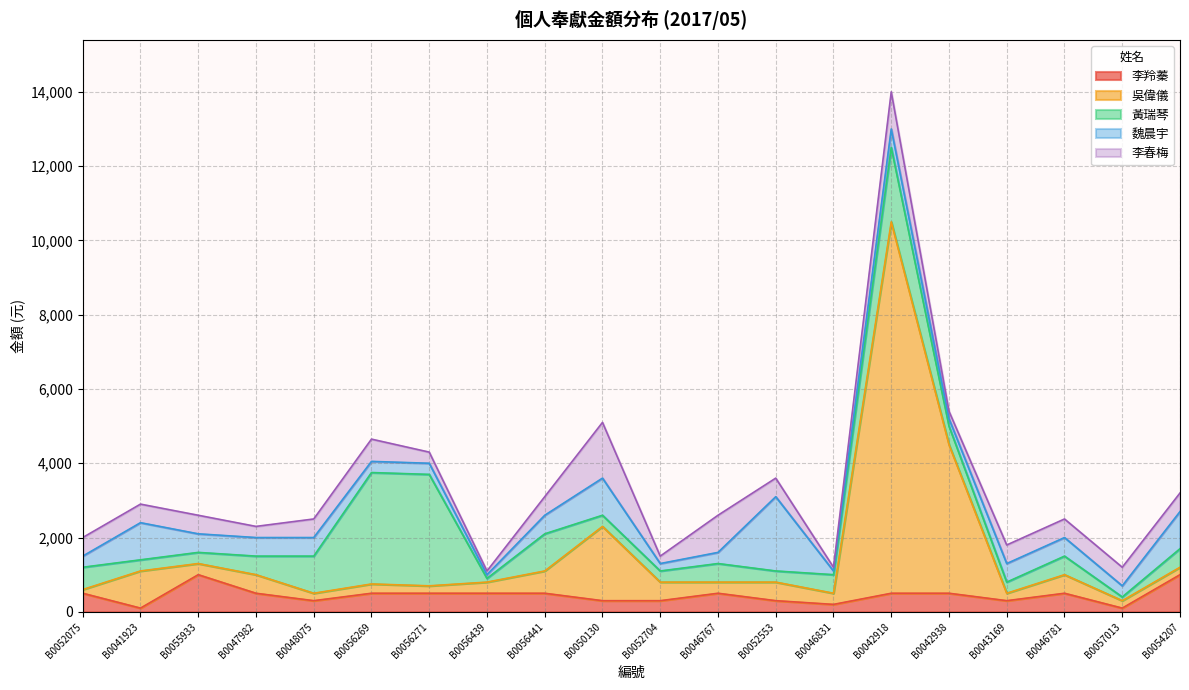

How many series are shown in this chart?

5